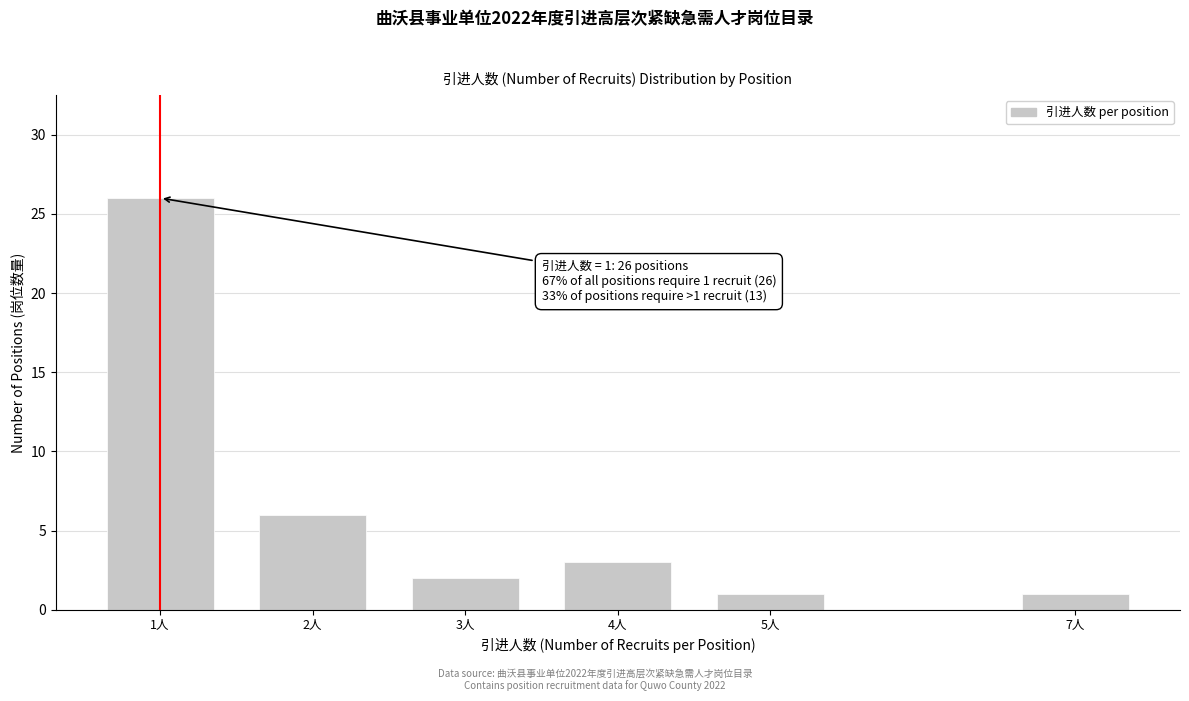

Reading right to left, transcribe all the data shown in this chart.

7人=1	5人=1	4人=3	3人=2	2人=6	1人=26